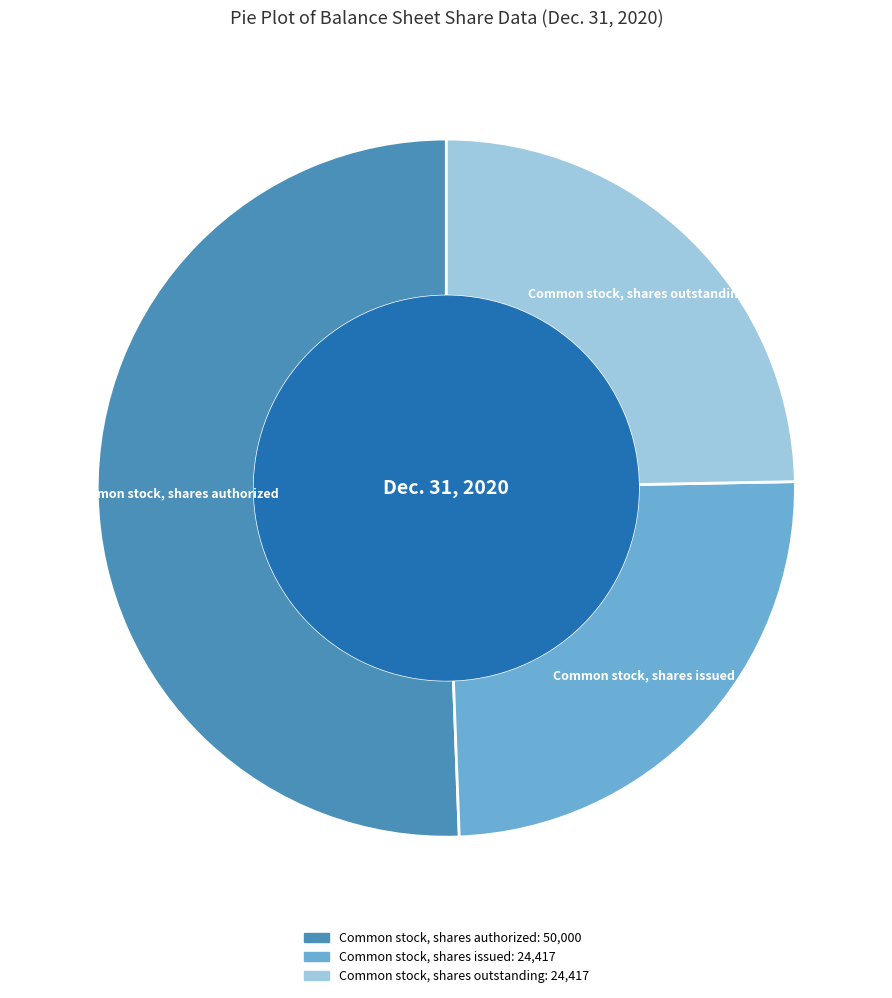

Between Common stock, shares outstanding and Common stock, shares authorized, which is larger?

Common stock, shares authorized